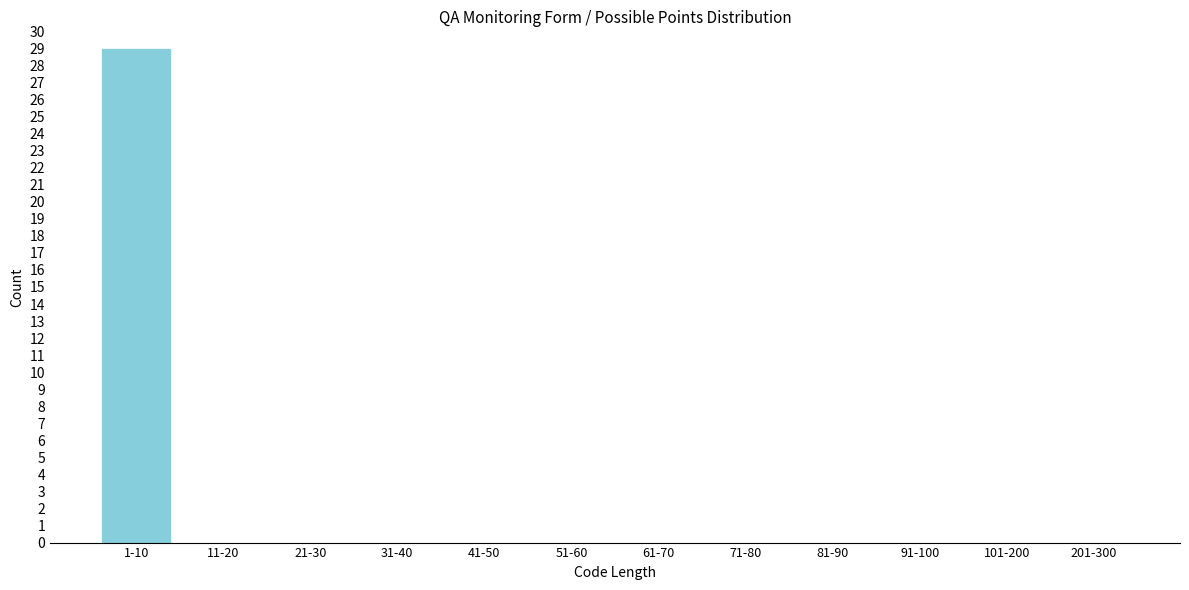

Reading left to right, what are all the values shown in this chart?

1-10=29	11-20=0	21-30=0	31-40=0	41-50=0	51-60=0	61-70=0	71-80=0	81-90=0	91-100=0	101-200=0	201-300=0